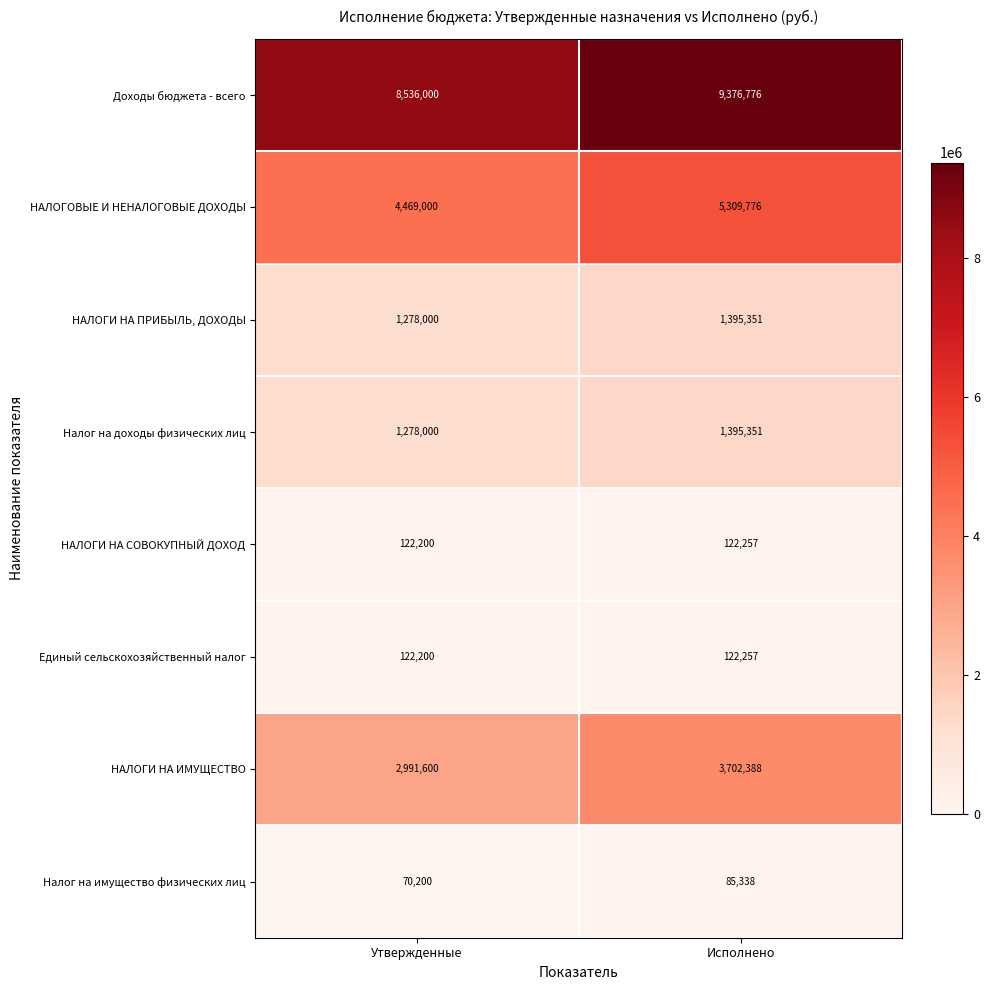

What is the greatest value displayed?

9376776